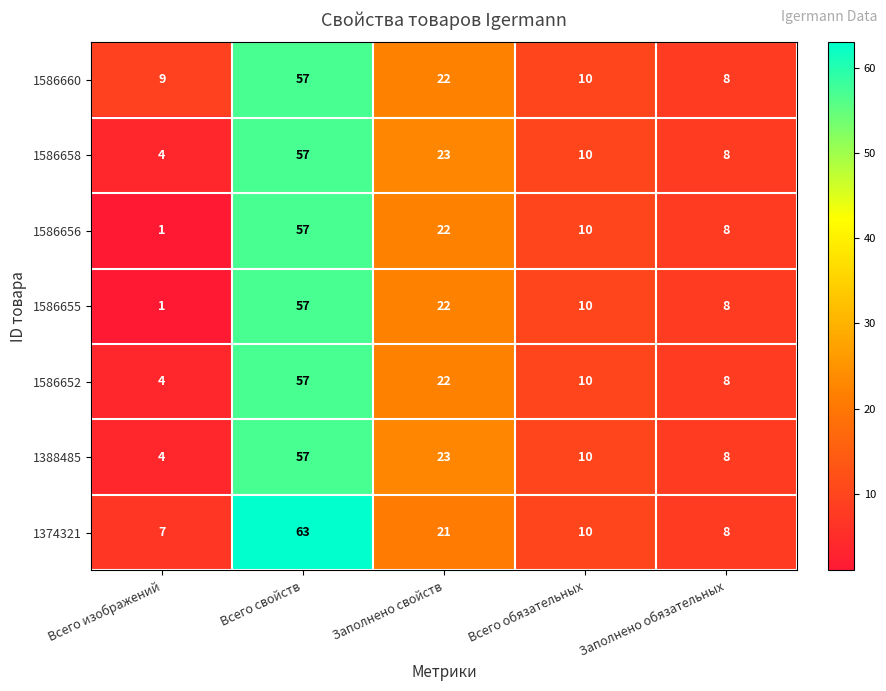

Between Всего свойств and Всего обязательных, which series saw the biggest shift?

1374321